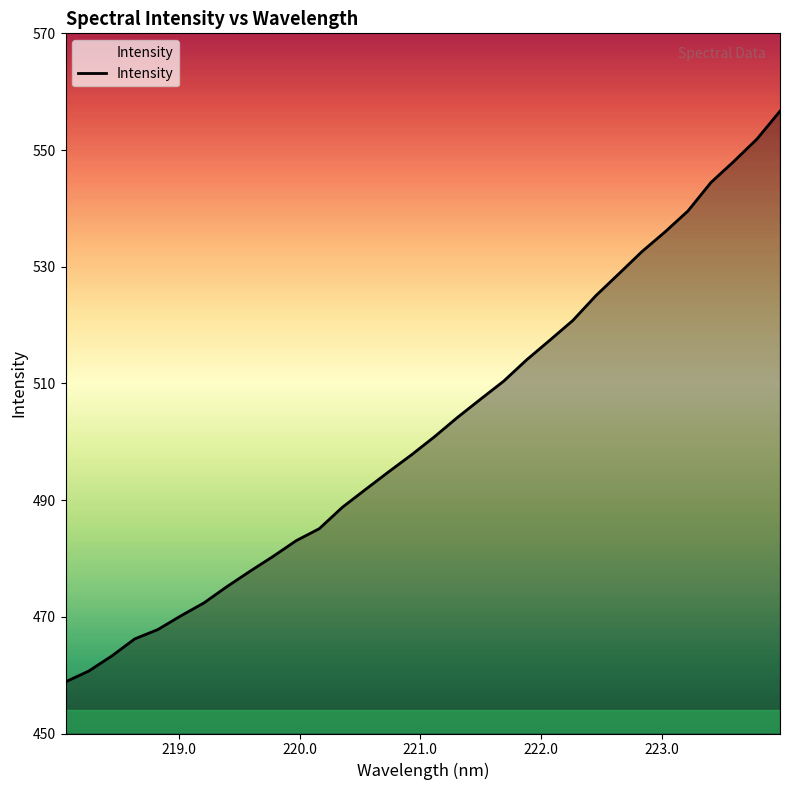

What is the maximum value shown in the chart?

556.7